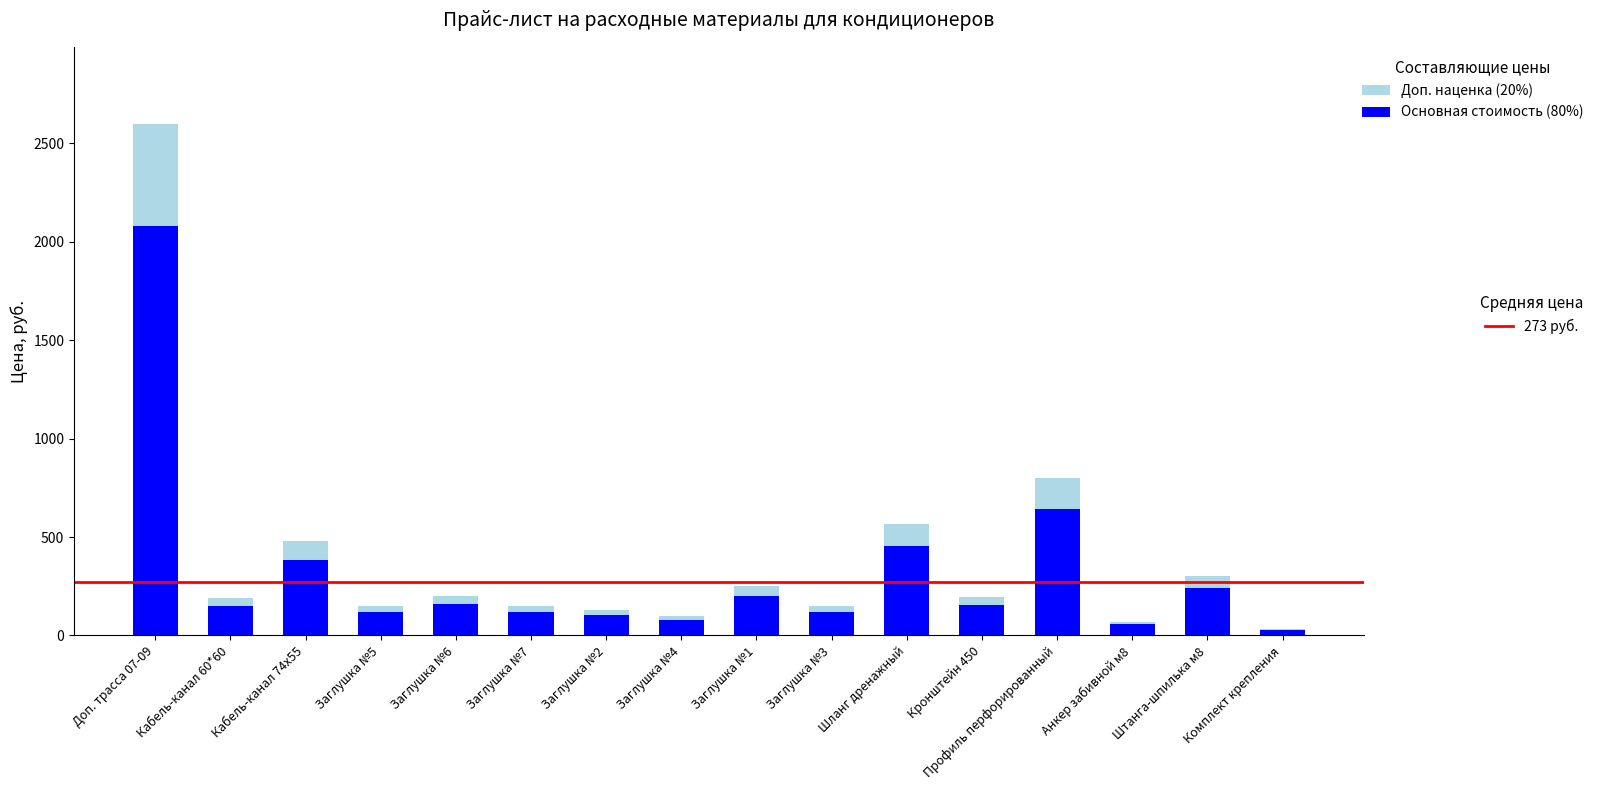

At which category is the sum across all series the highest?

Доп. трасса 07-09